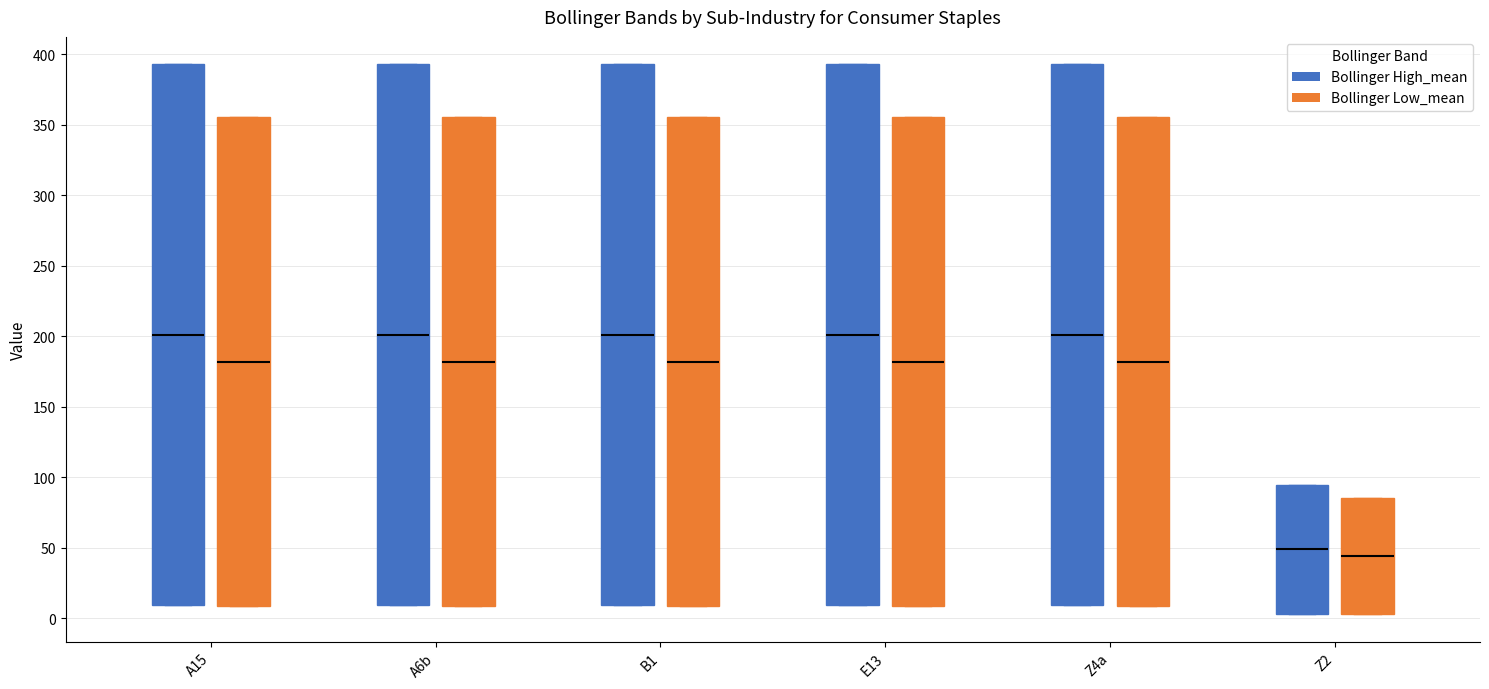

Where does the median line of the box for Z2 (Bollinger Low_mean) sit on the y-axis? The values are not printed on the chart, so give them approximately, as read against the axis.

45